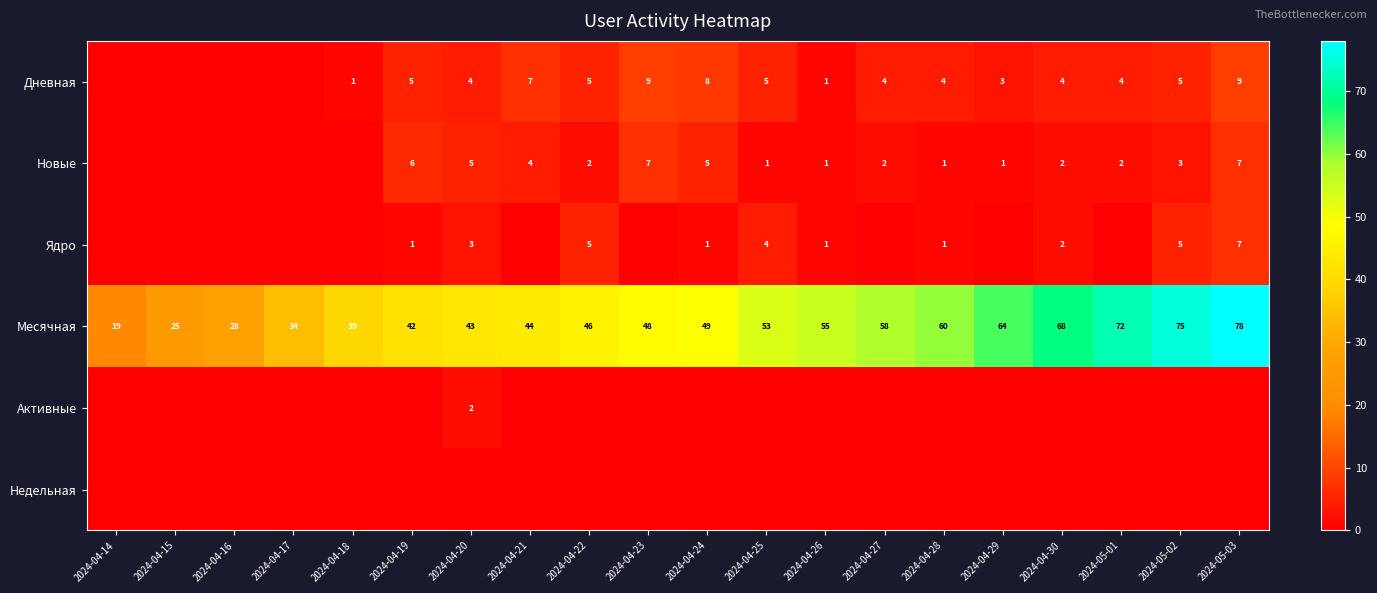

Which has a higher value, 2024-05-03 or 2024-04-26?

2024-05-03